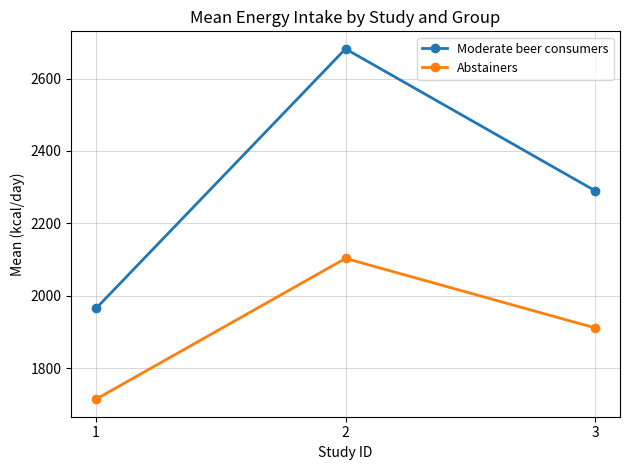

Which category has the highest value across all series?

2